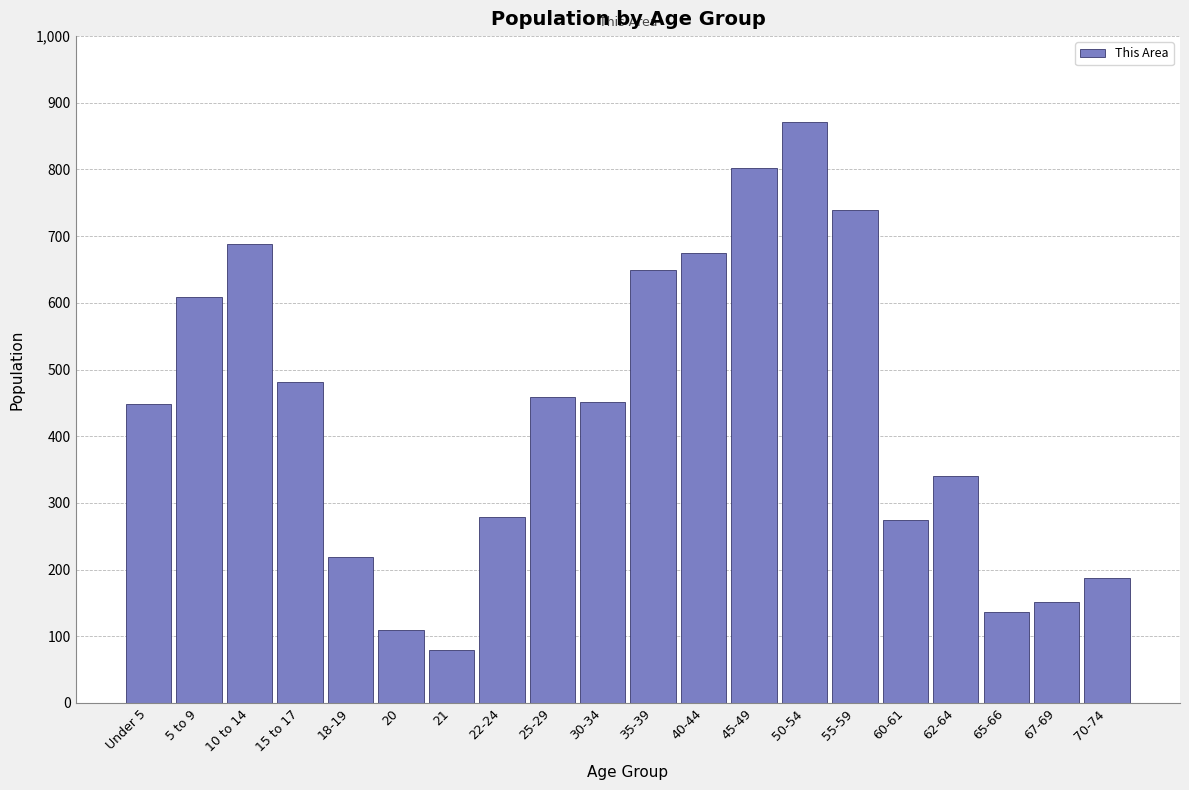

At which category does the chart reach its minimum across all series?

21